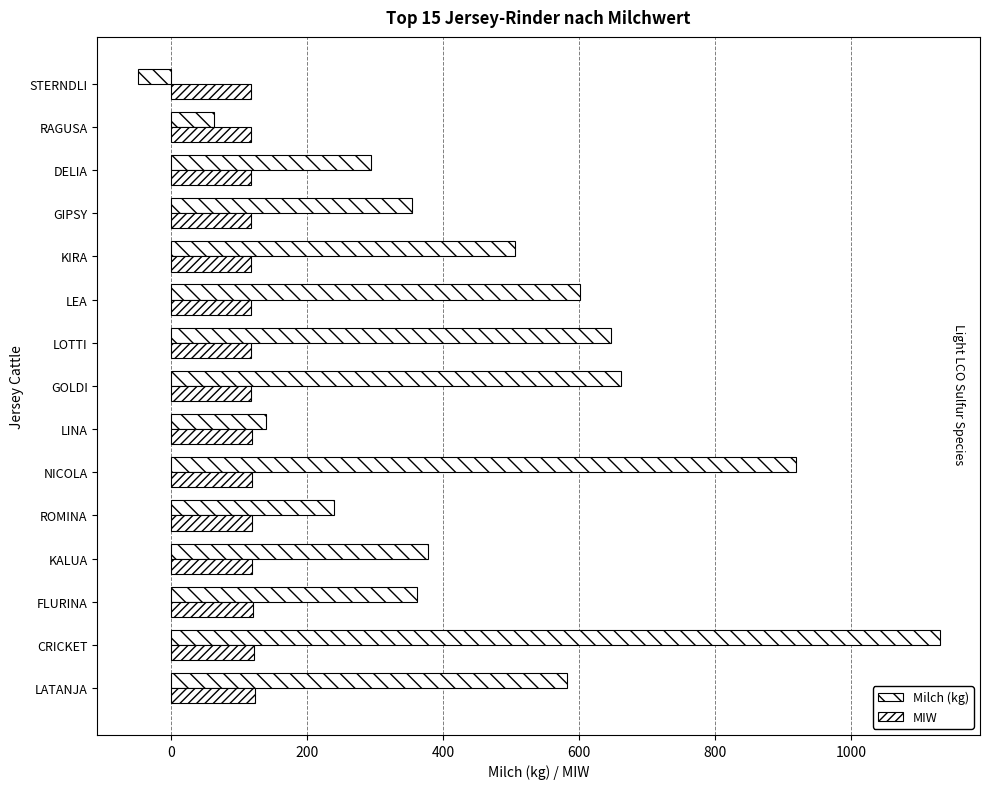

How many data points does each series have?

15